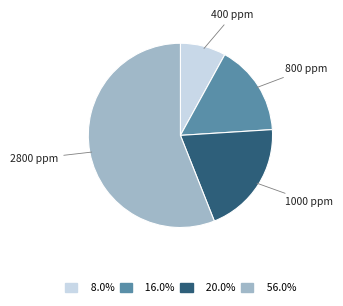

Is there a majority slice in this chart?

Yes